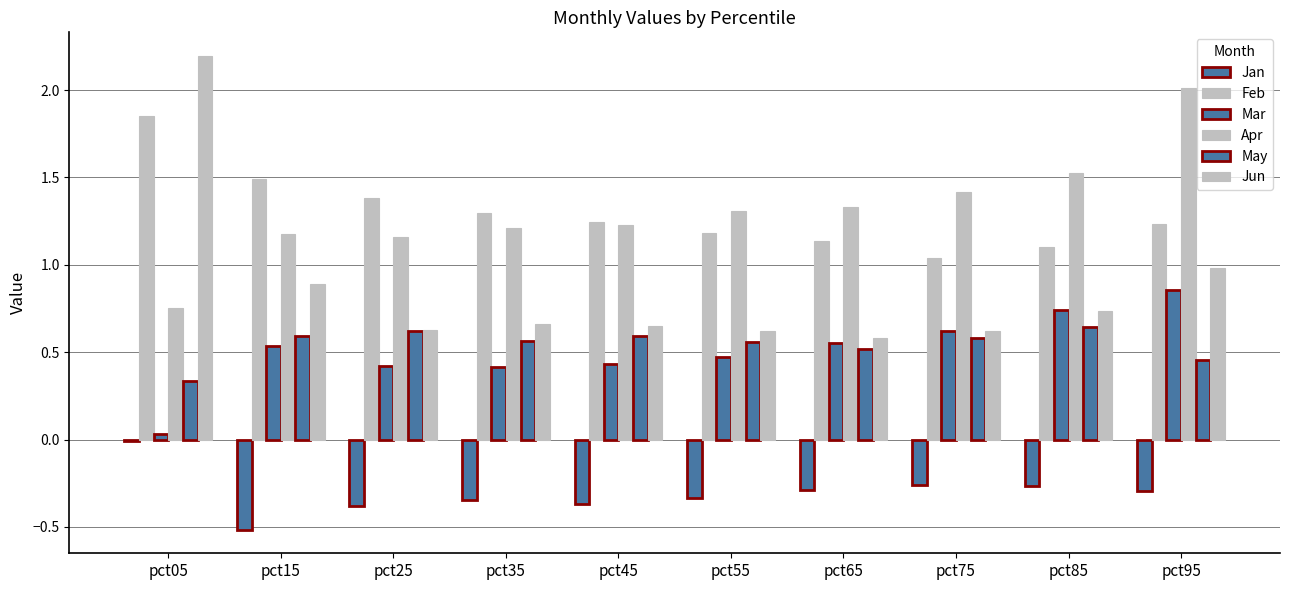

What is the minimum value shown in the chart?

-0.5